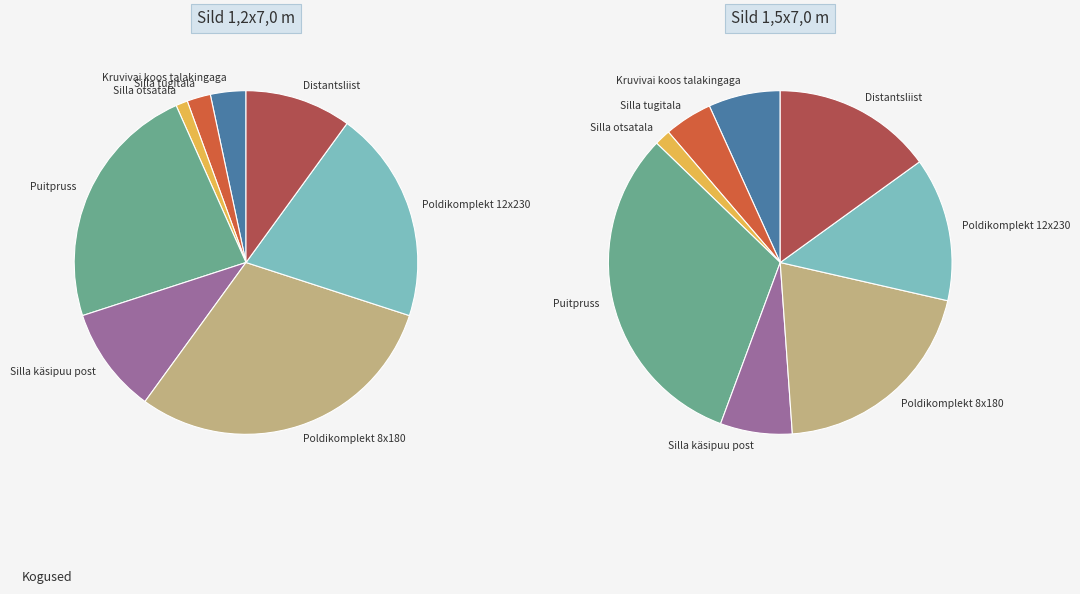

Rank the series at Poldikomplekt 8x180 from highest to lowest value.

Sild 1,2x7,0 m, Sild 1,5x7,0 m